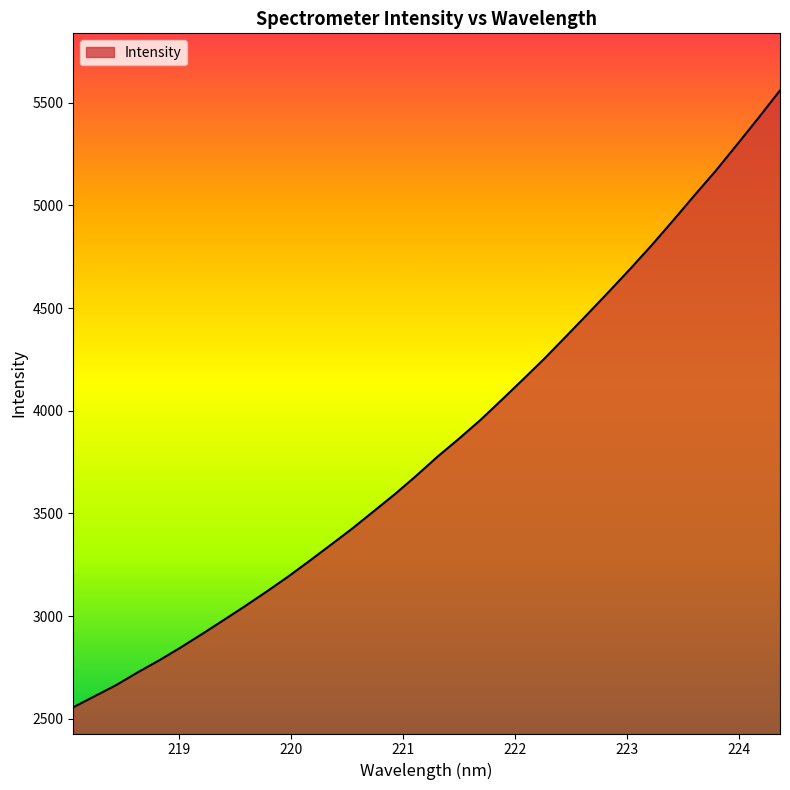

What is the difference between the maximum and minimum values?

3003.8